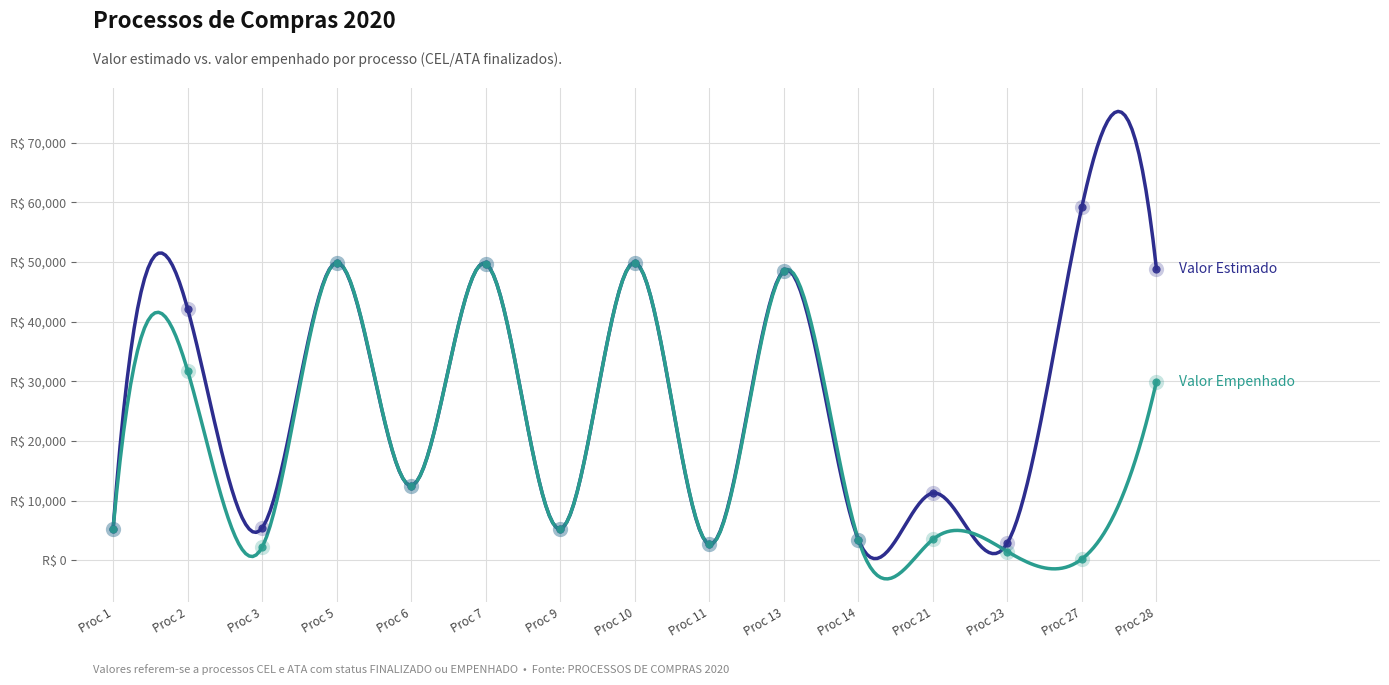

What is the total value across all series at 5?

99806.0